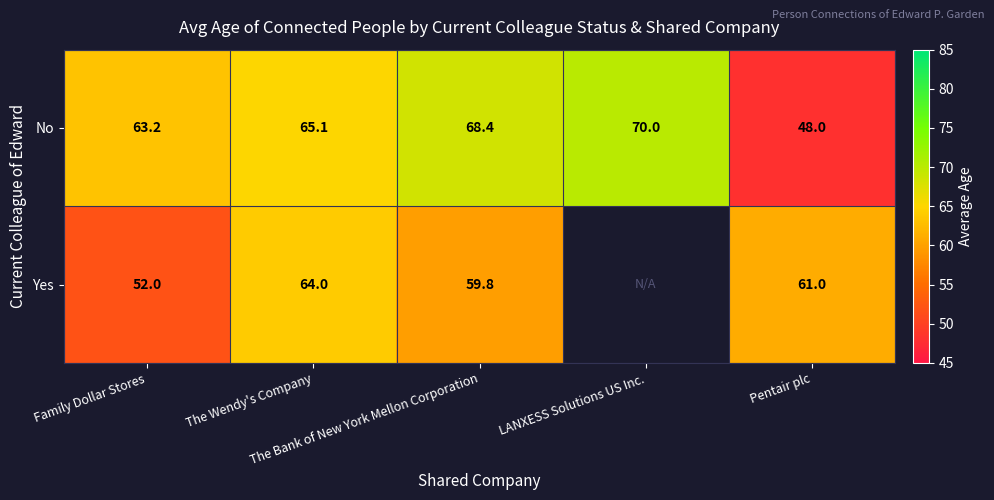

Is it true that No equals 70.0 at LANXESS Solutions US Inc.?

True